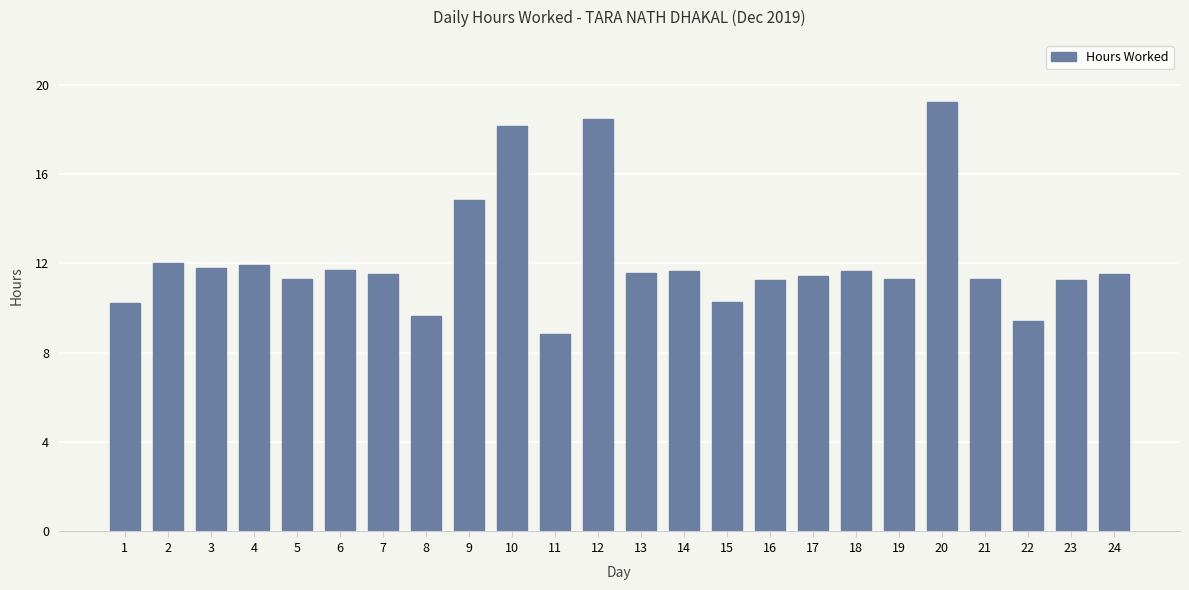

What is the difference between the maximum and minimum values?

10.4